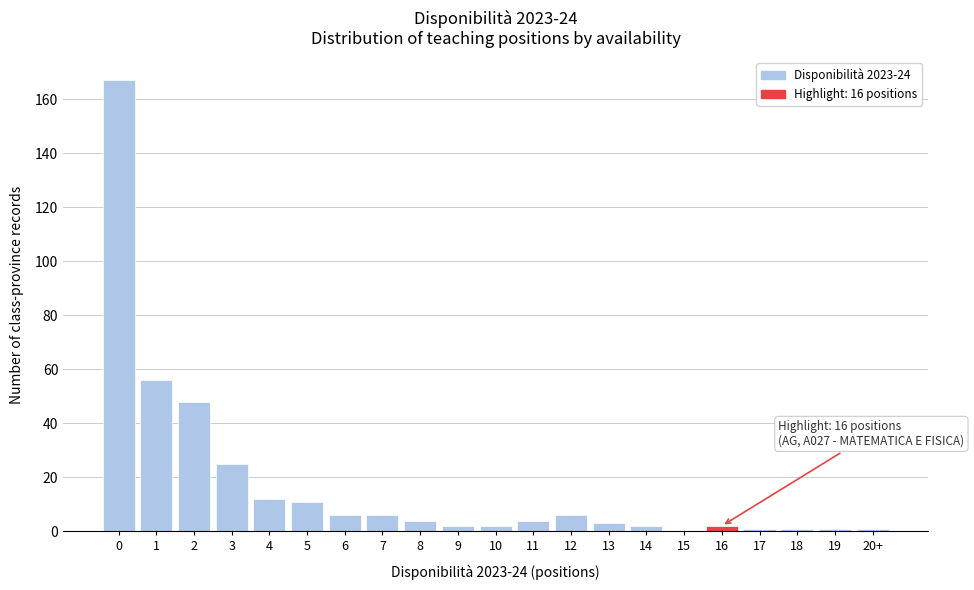

Reading left to right, list all the values displayed in this chart.

0=167	1=56	2=48	3=25	4=12	5=11	6=6	7=6	8=4	9=2	10=2	11=4	12=6	13=3	14=2	15=0	16=2	17=1	18=1	19=1	20+=1